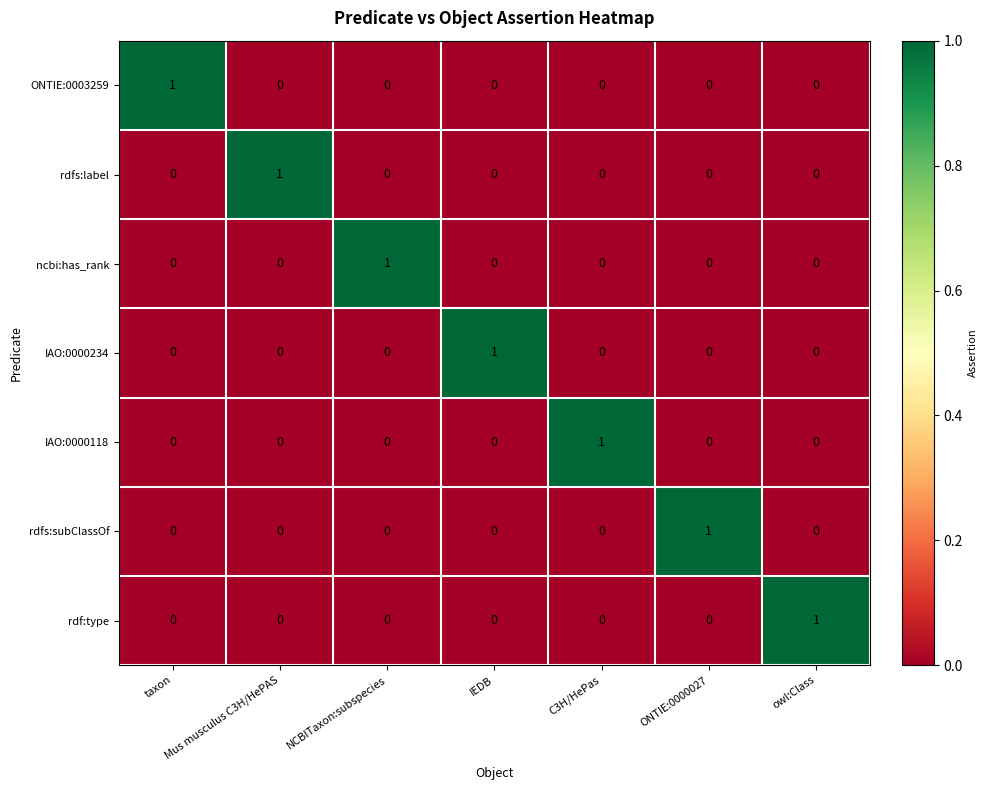

How many ONTIE:0003259 values are between 0 and 1?

7